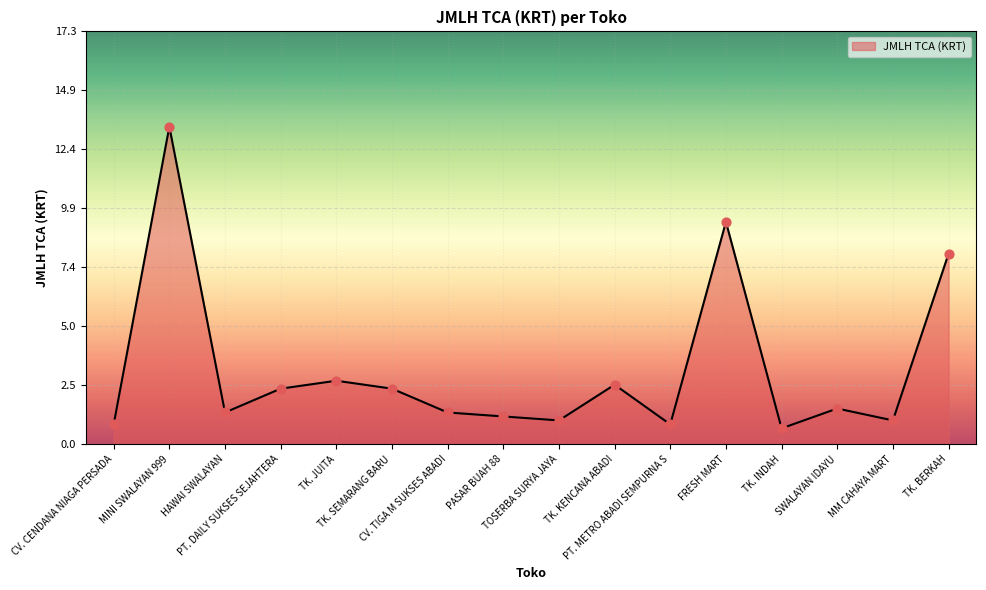

What is the change in value from FRESH MART to SWALAYAN IDAYU?

-7.8